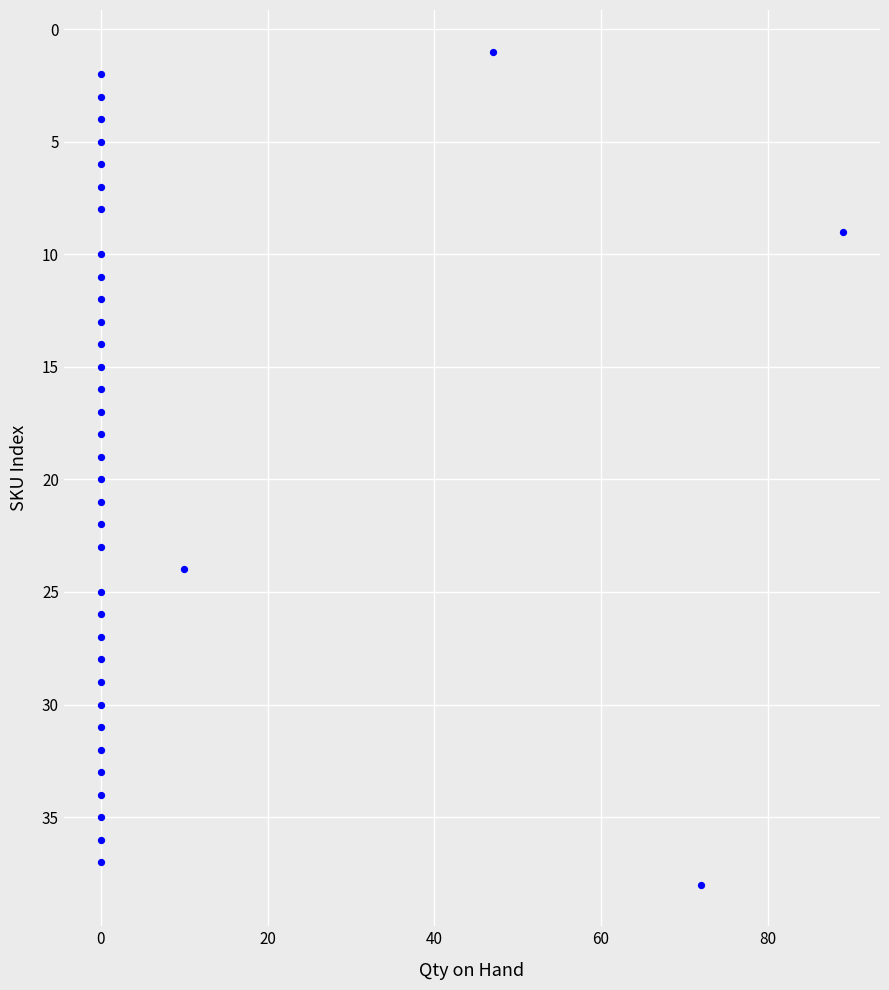

What is the range of Y values (max minus min)?

37